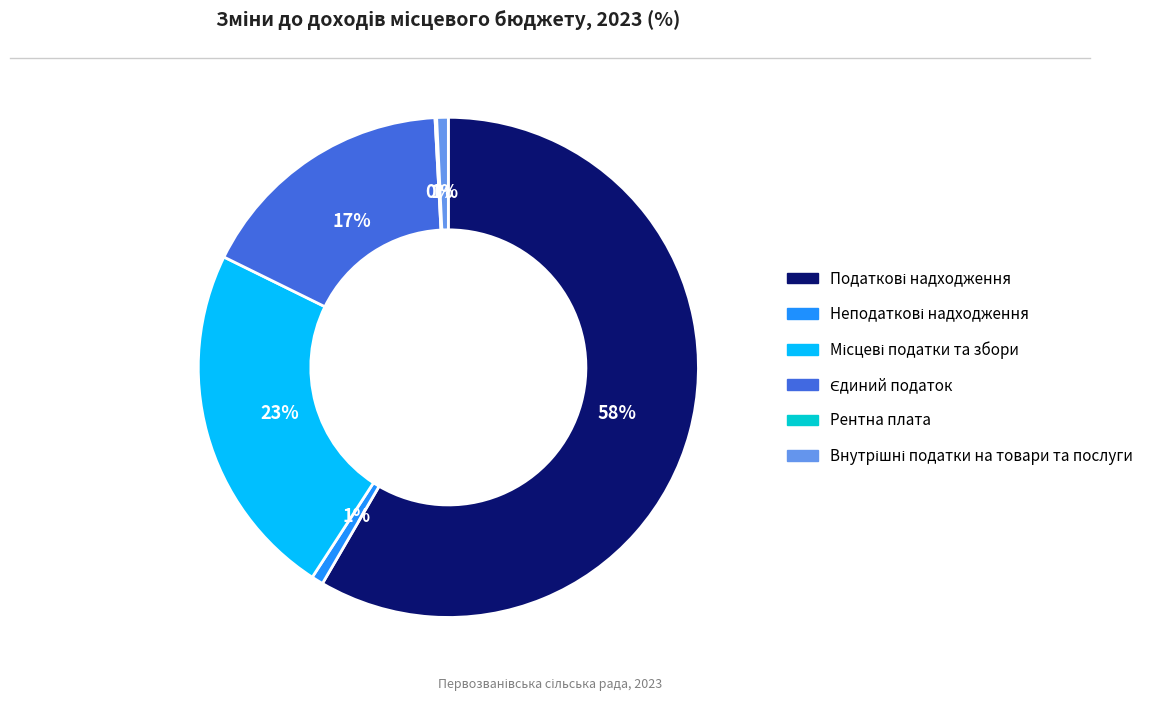

Is there a majority slice in this chart?

Yes